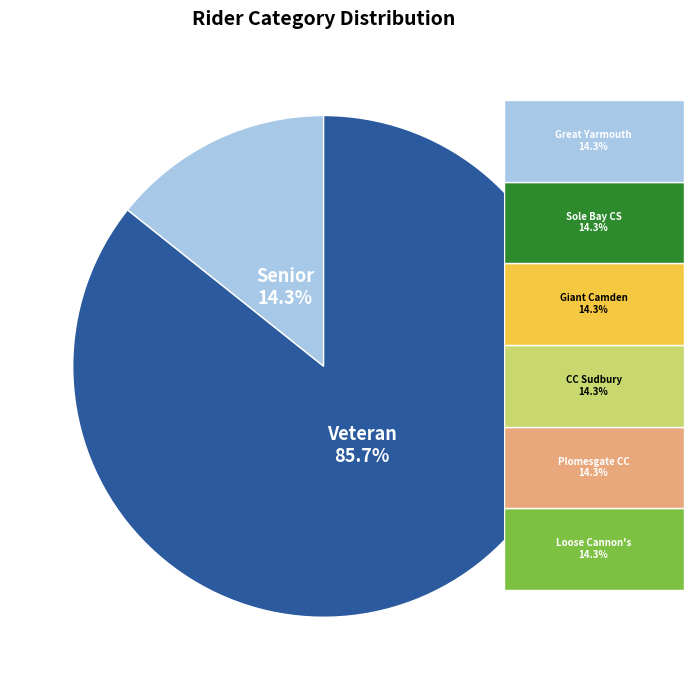

What is the change in value from Senior to Veteran?

+5